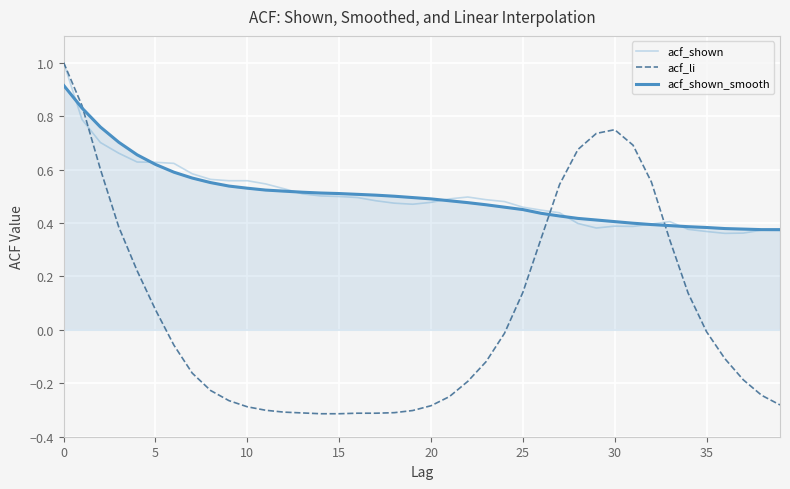

Which series has the largest range (max minus min)?

acf_li